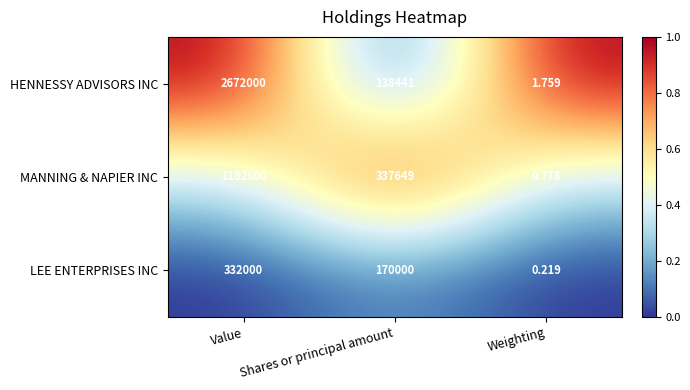

What is the greatest value displayed?

2672000.0